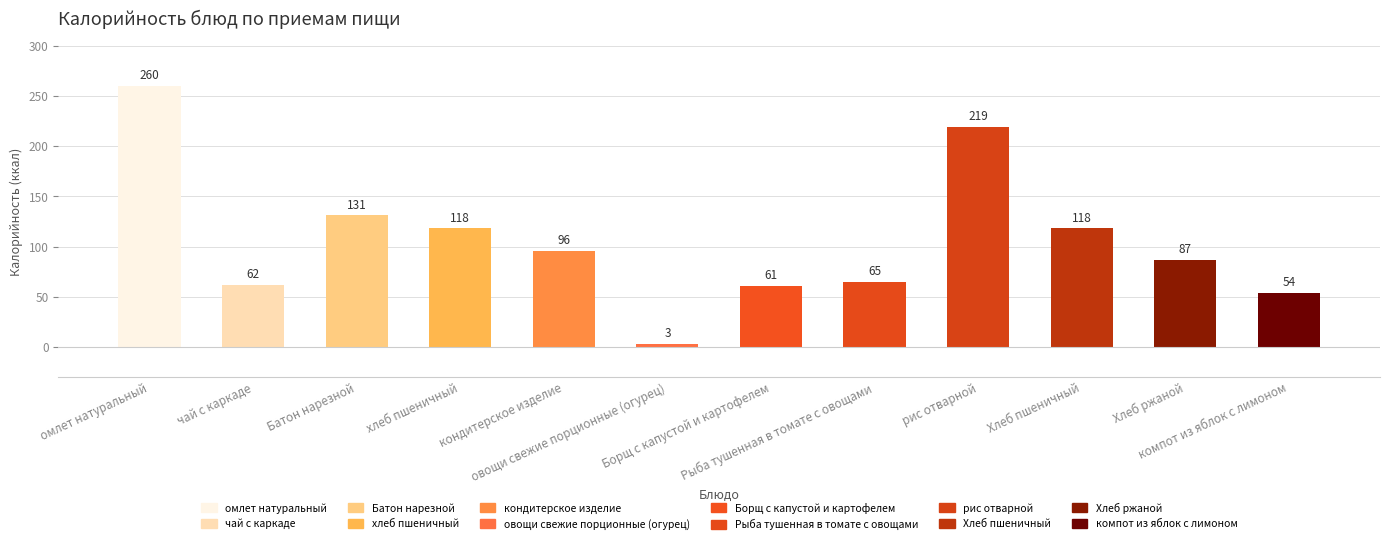

Which series has the widest spread of values?

Калорийность